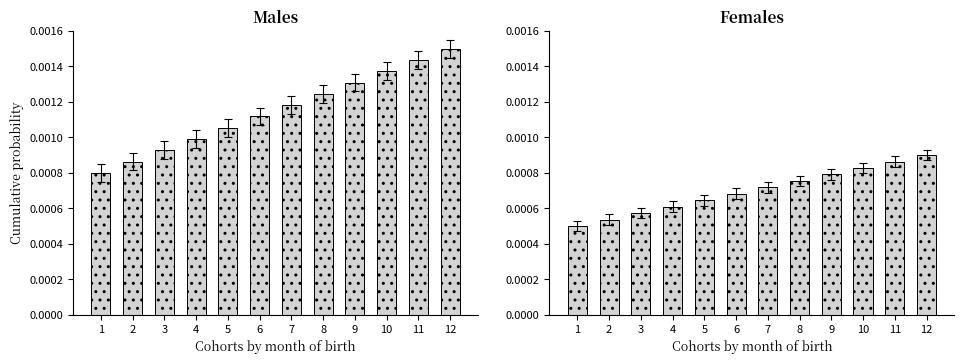

The value at 3 is 0.0. True or false?

True